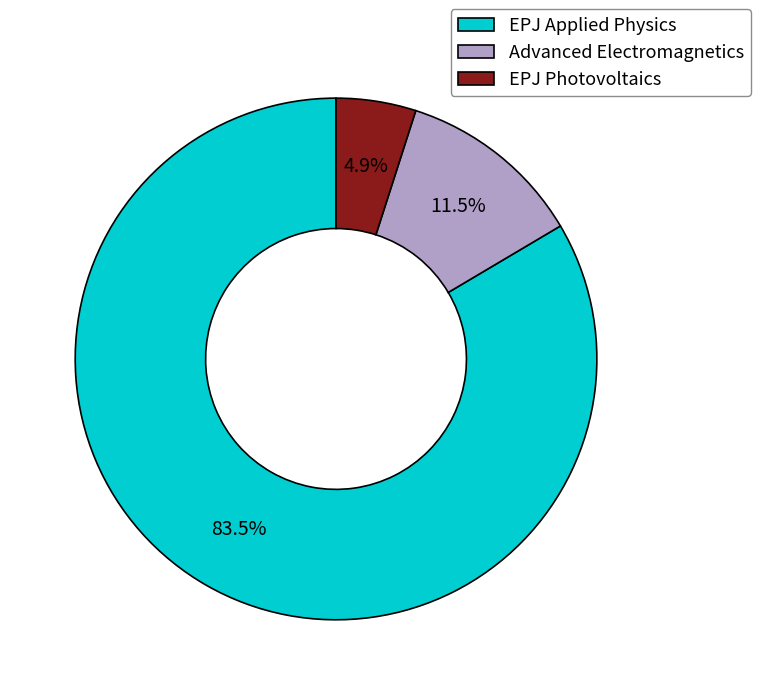

Is it true that EPJ Applied Physics is 96% of the pie?

False